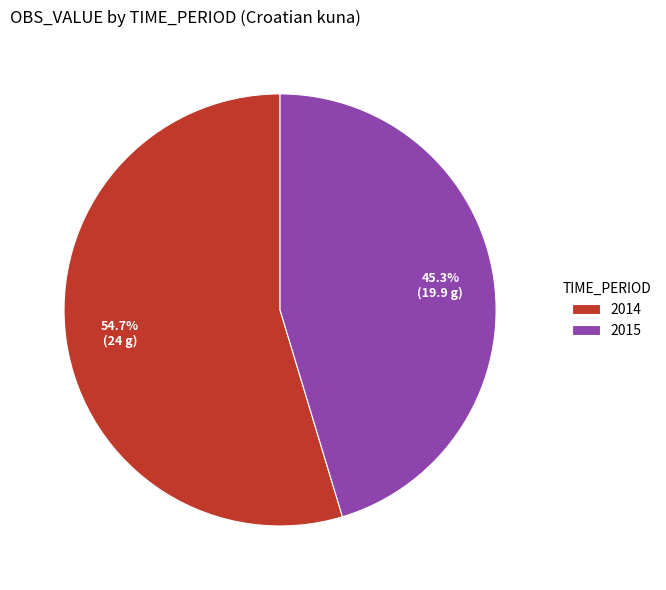

To the nearest percent, what percentage of the pie is 2015?

45%